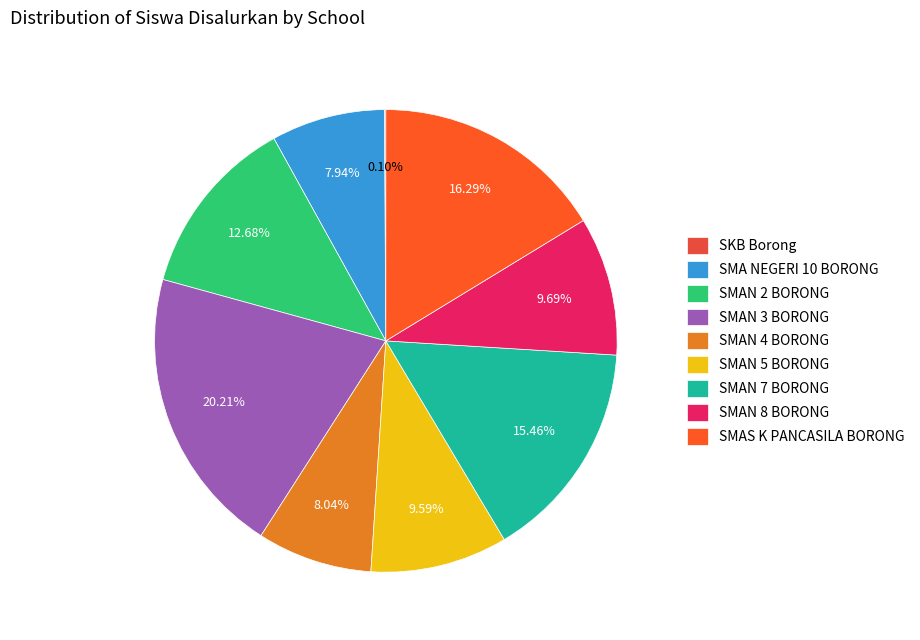

What percentage is NOT represented by SMAN 3 BORONG?

79.8%